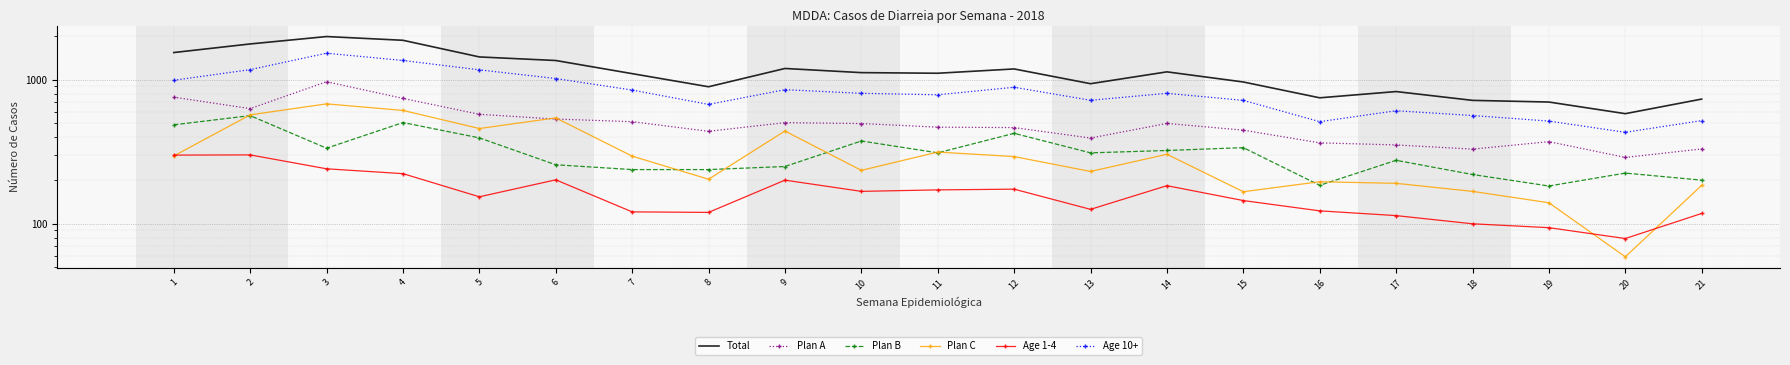

What is the difference between the second highest and second lowest values in the Total series?

1181